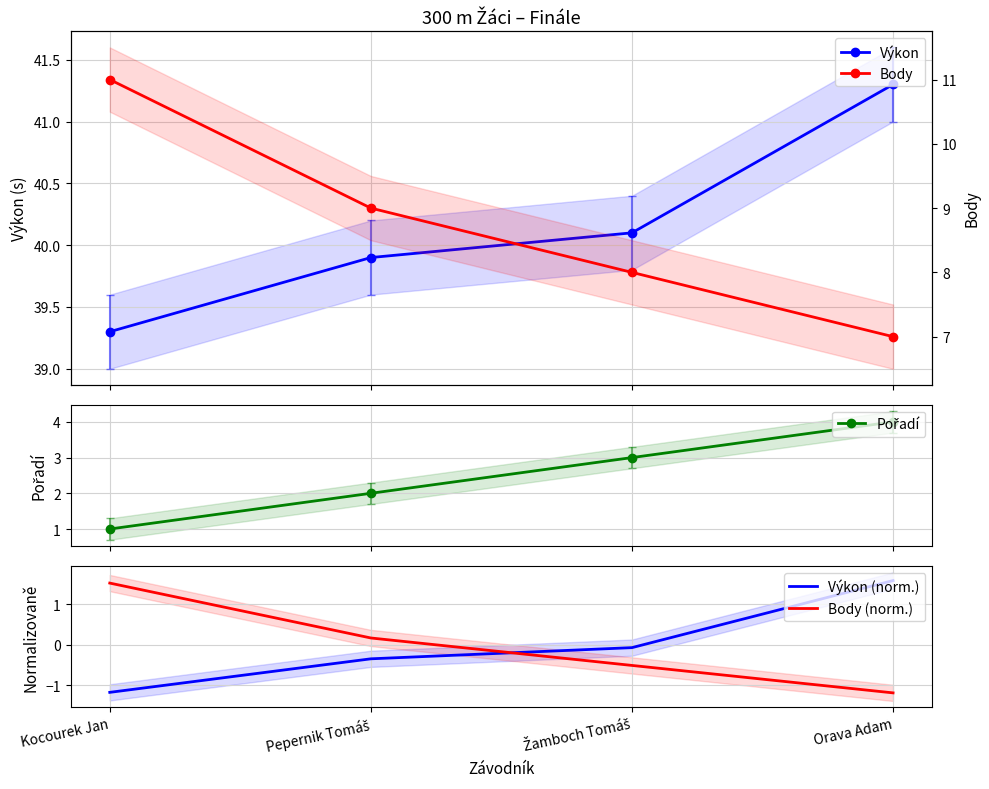

Rank the series at Pepernik Tomáš from highest to lowest value.

Výkon, Body, Pořadí, Body (norm.), Výkon (norm.)